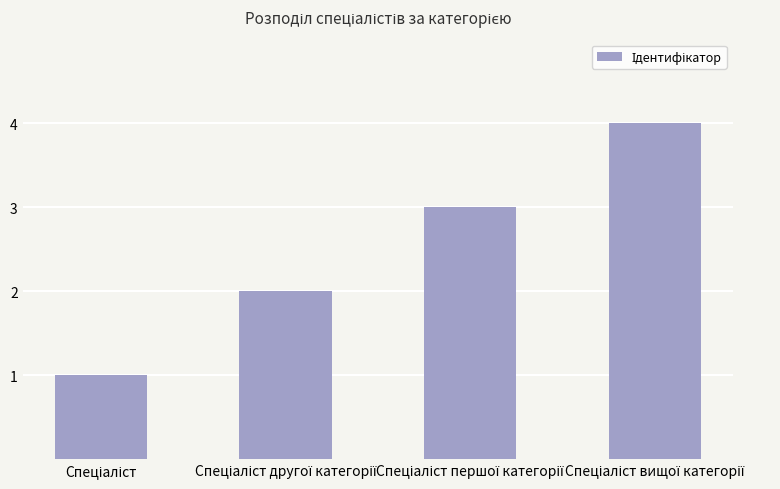

What is the sum of all values?

10